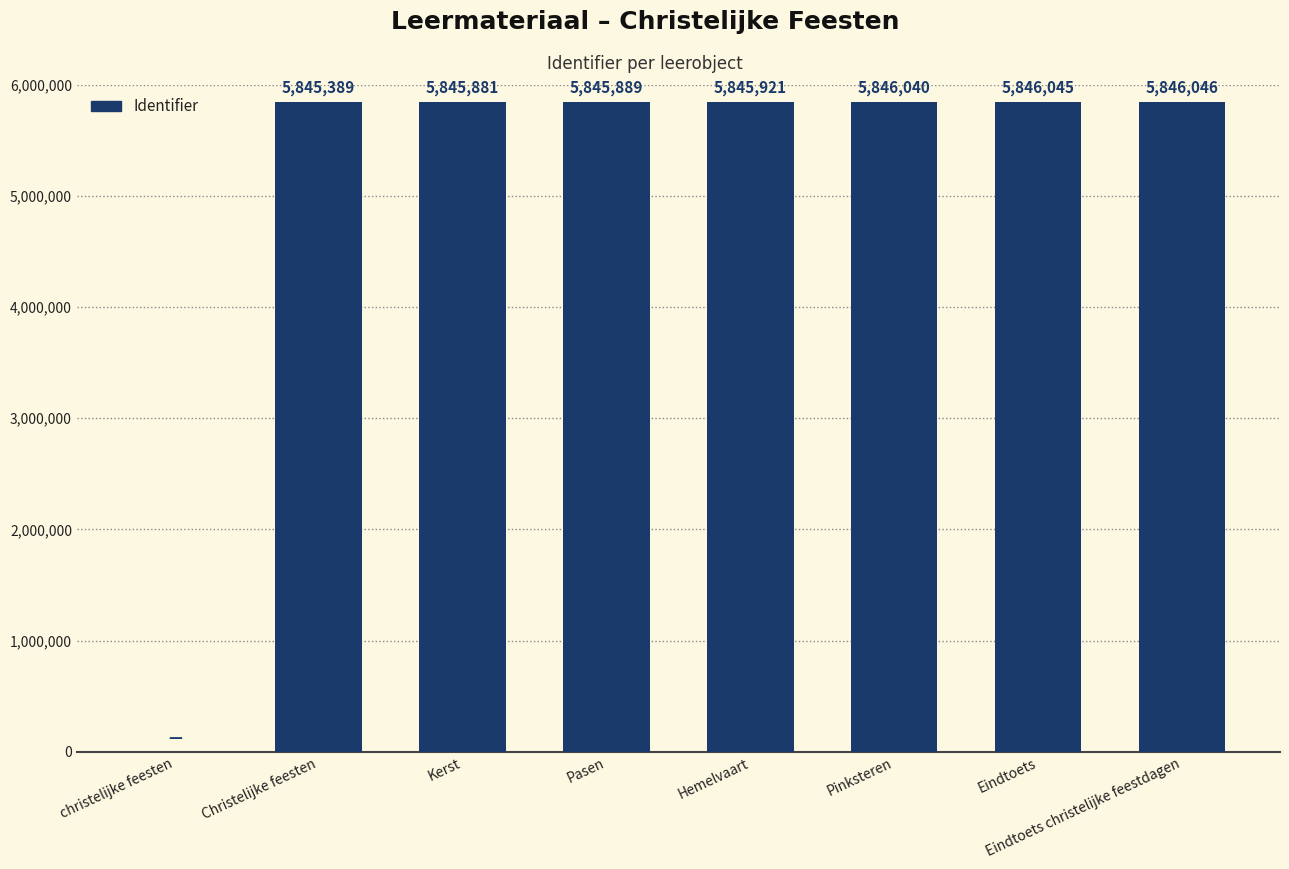

Count the number of data series in this chart.

1